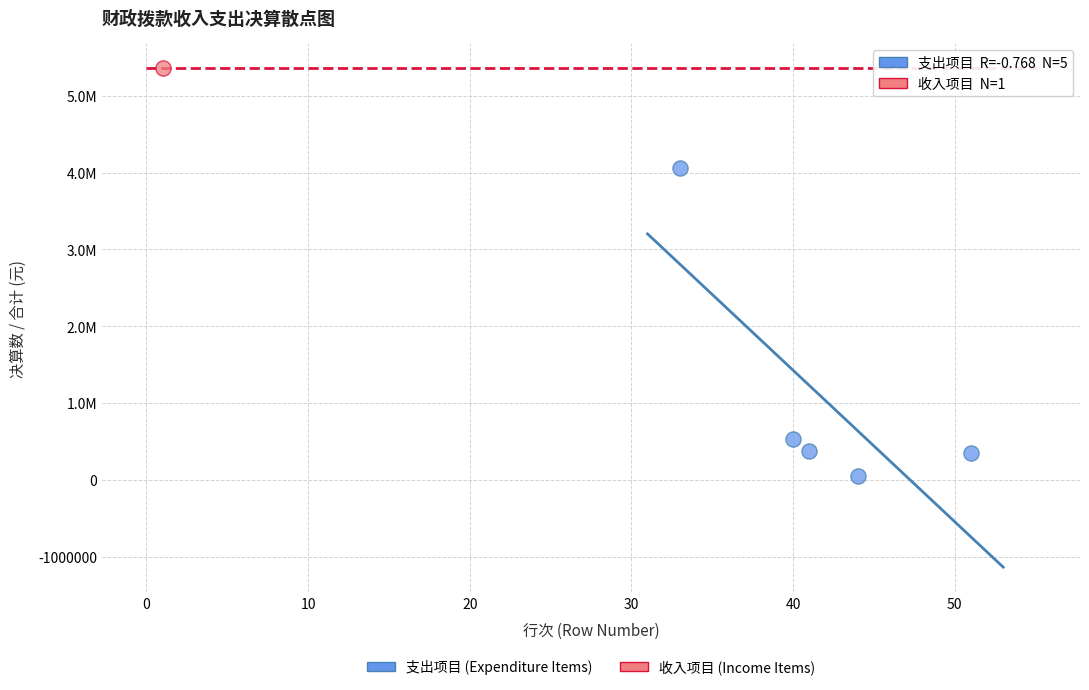

What are all the series names shown in the legend?

支出项目 (Expenditure Items), 收入项目 (Income Items)